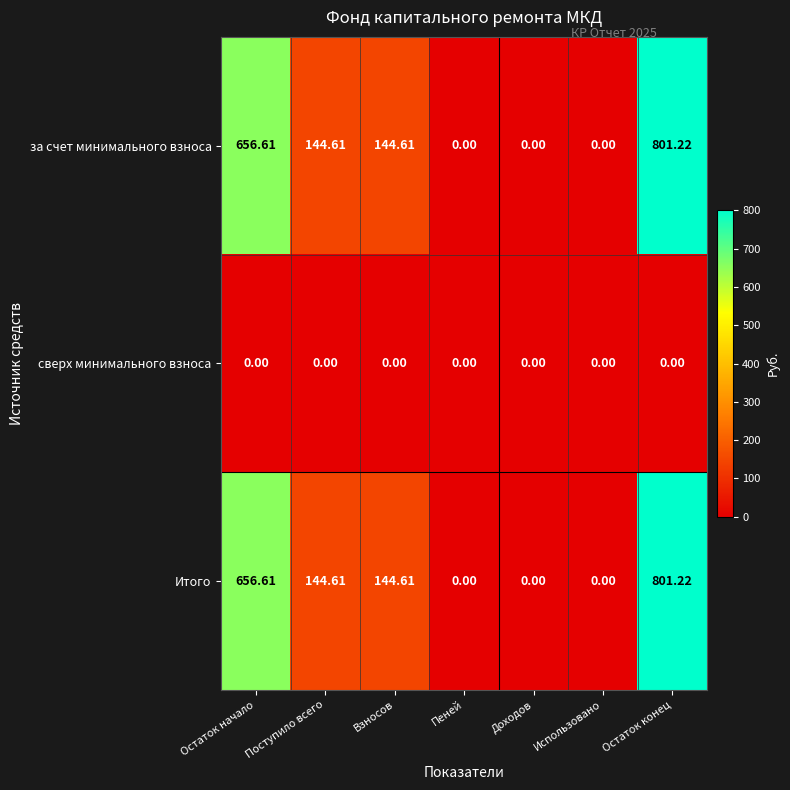

Which label corresponds to the largest value in the chart?

Остаток конец